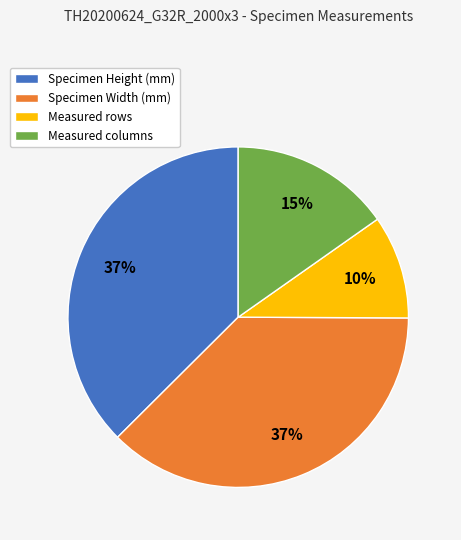

Do Measured rows and Specimen Height (mm) together represent more than half of the pie?

No